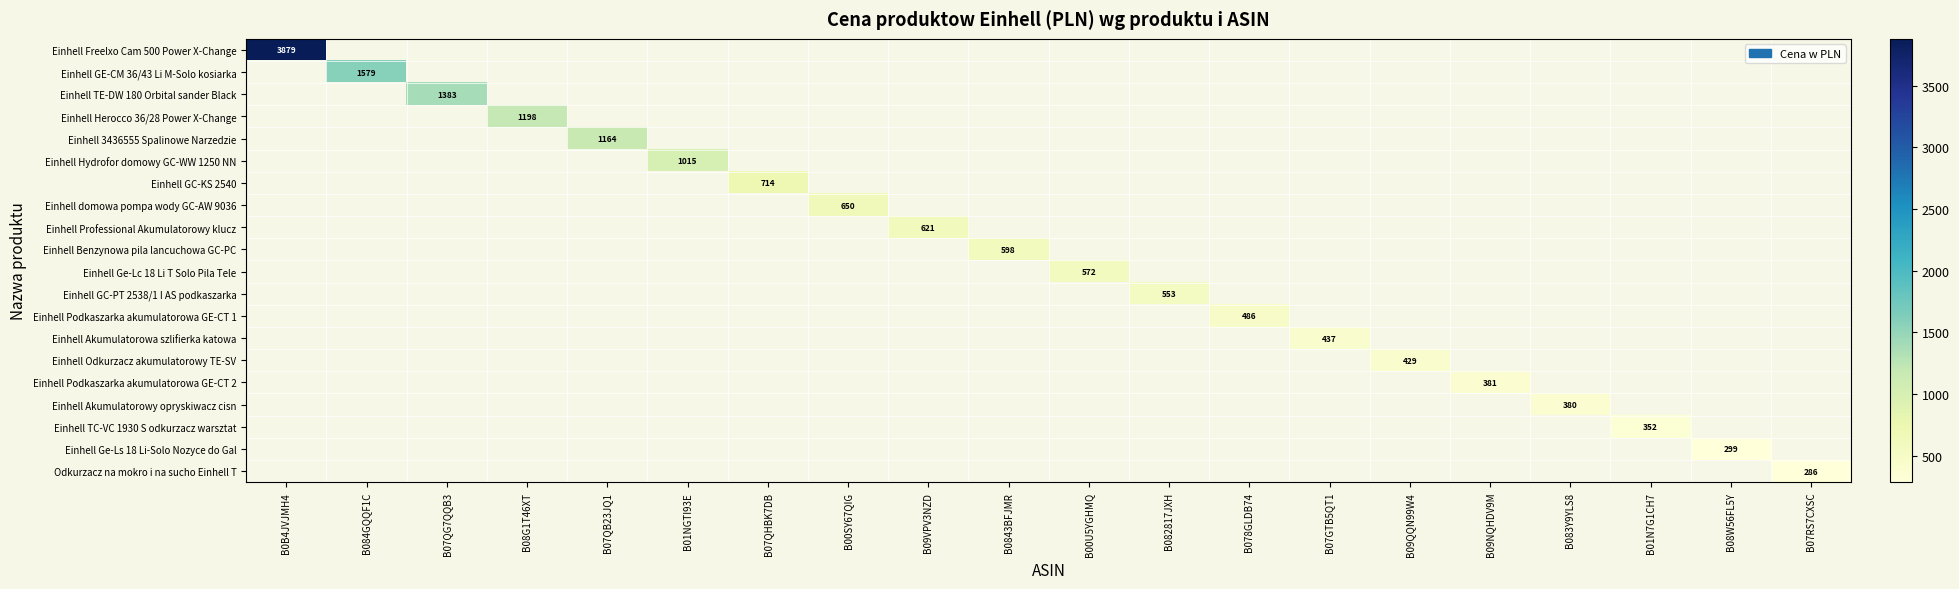

Count the number of categories in the chart.

20